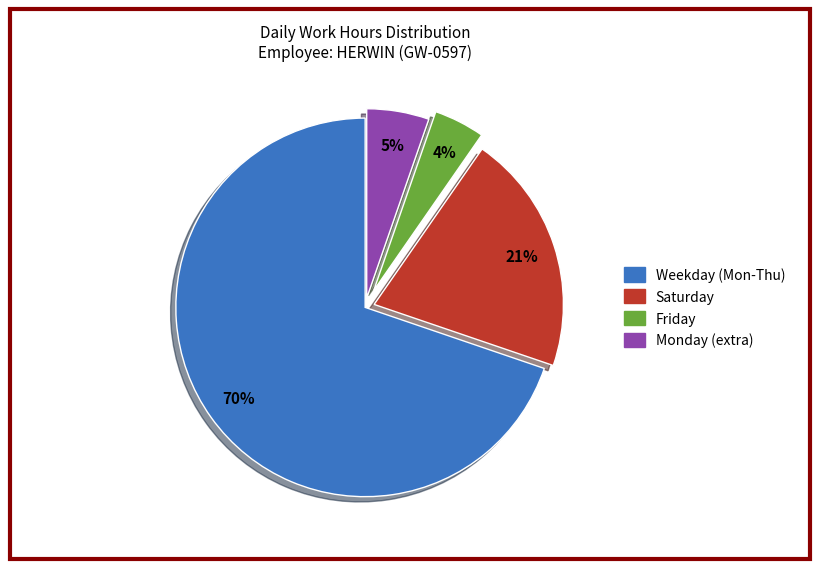

Is there a majority slice in this chart?

Yes